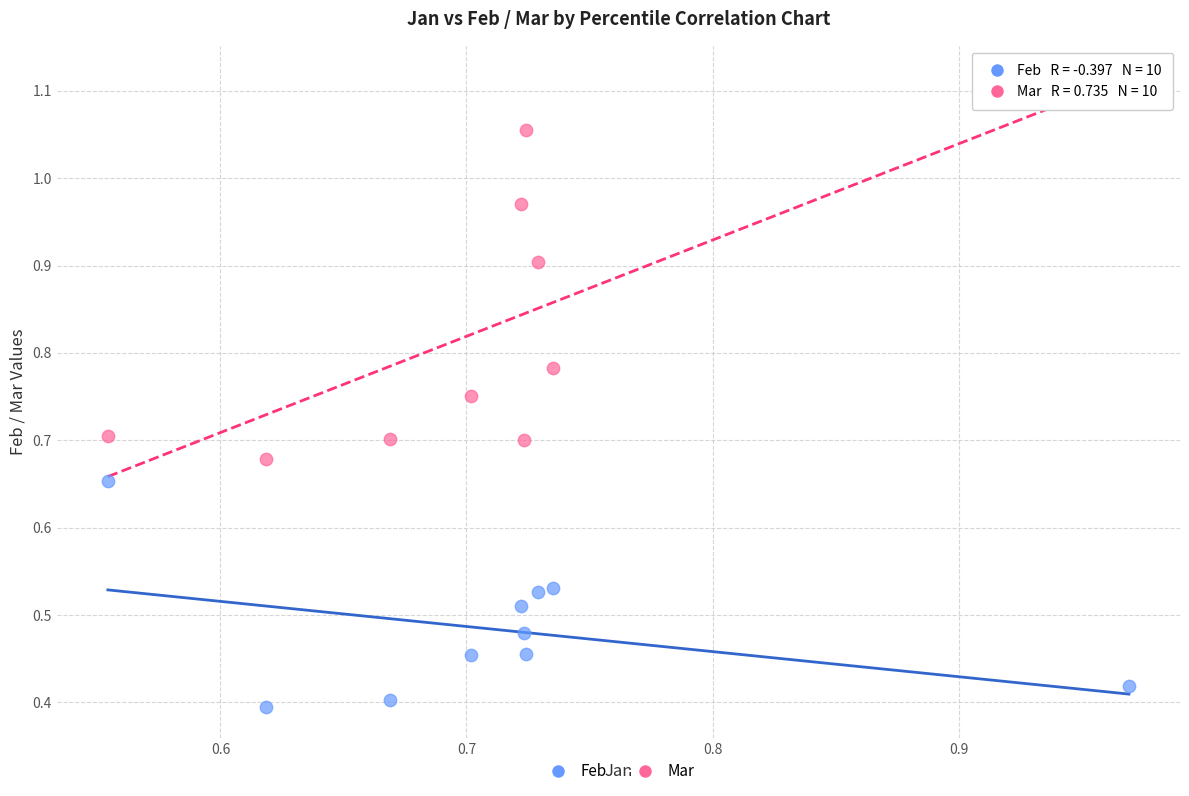

Which series reaches the maximum Y coordinate?

Mar